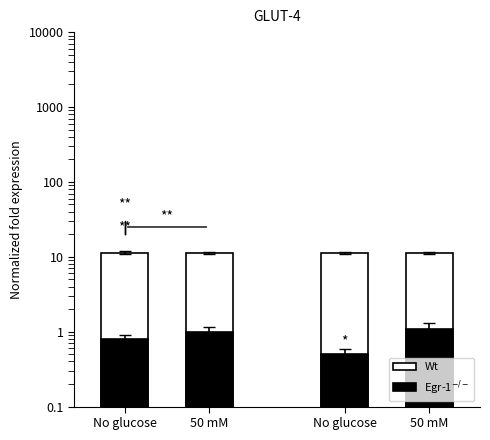

Which series has the largest total across all categories?

Wt